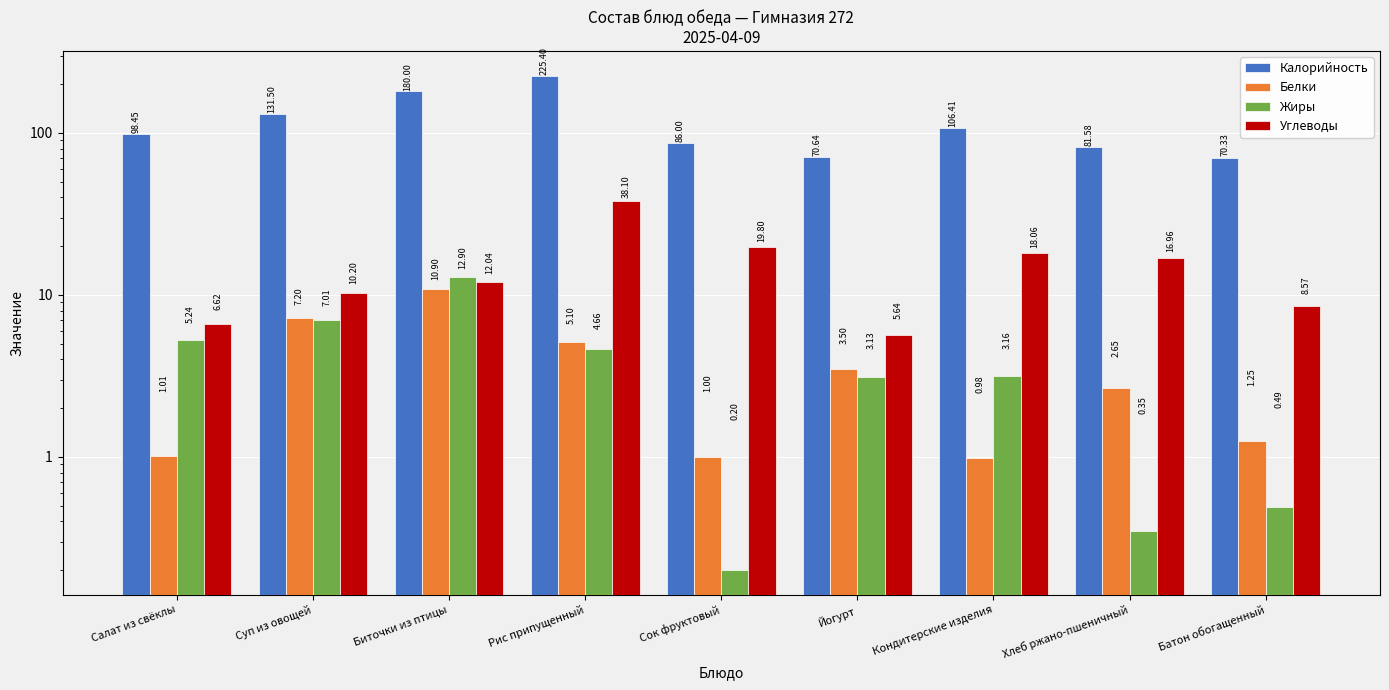

What position from the right is Салат из свёклы?

9